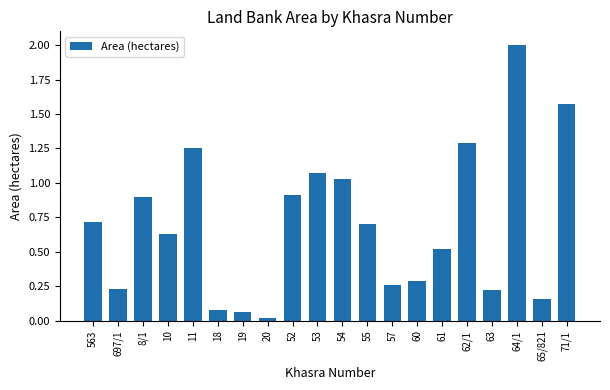

What is the sum of all values?

13.9